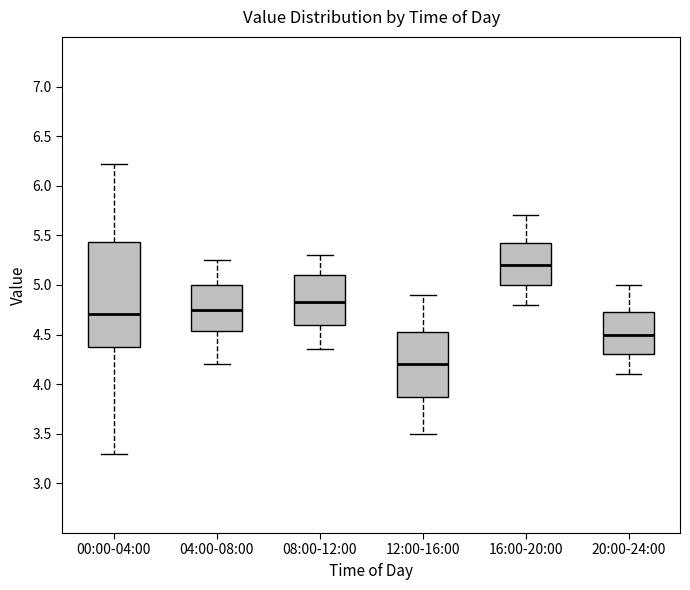

Reading left to right, read every box against the y-axis: the position of its median line, the range the box covers, and the ends of its whiskers. The values are not printed on the chart, so give them approximately, as read against the axis.

00:00-04:00: median 4.70, box 4.35 to 5.45, whiskers 3.30 to 6.20
04:00-08:00: median 4.75, box 4.55 to 5.00, whiskers 4.20 to 5.25
08:00-12:00: median 4.85, box 4.60 to 5.10, whiskers 4.35 to 5.30
12:00-16:00: median 4.20, box 3.90 to 4.55, whiskers 3.50 to 4.90
16:00-20:00: median 5.20, box 5.00 to 5.45, whiskers 4.80 to 5.70
20:00-24:00: median 4.50, box 4.30 to 4.75, whiskers 4.10 to 5.00